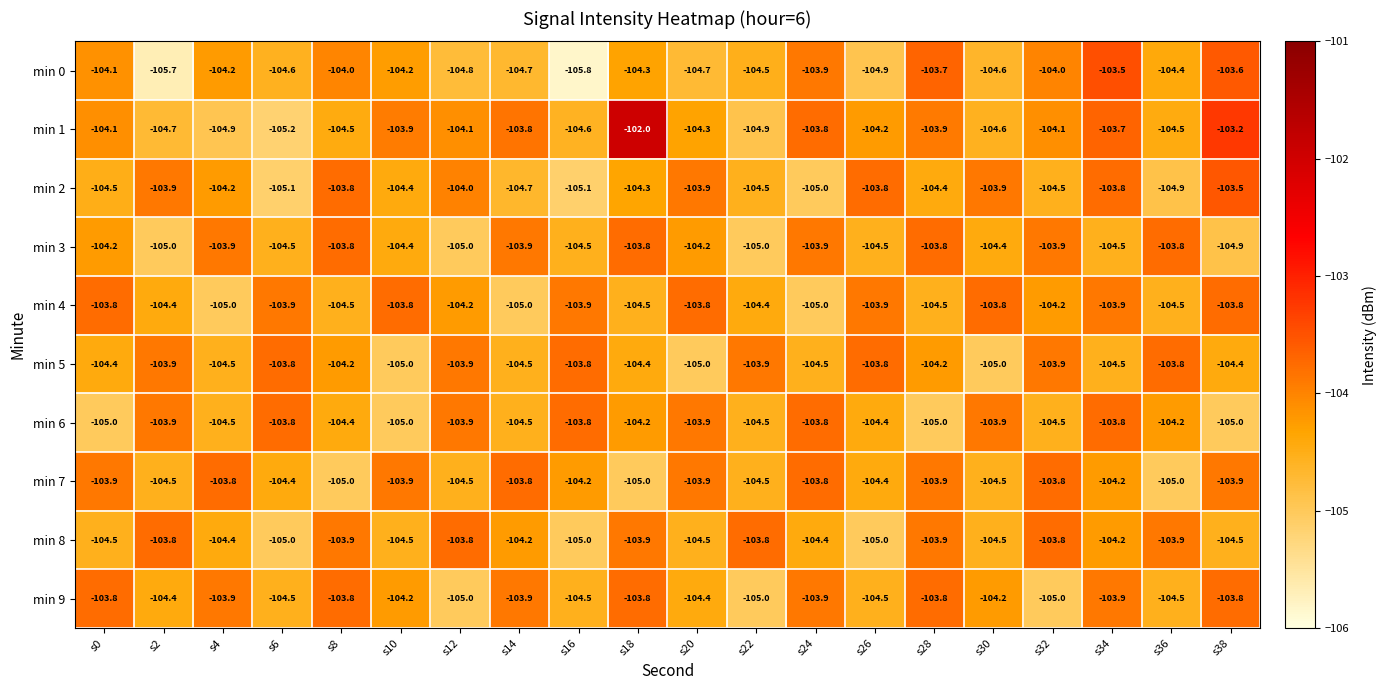

At which category does the chart reach its minimum across all series?

s16